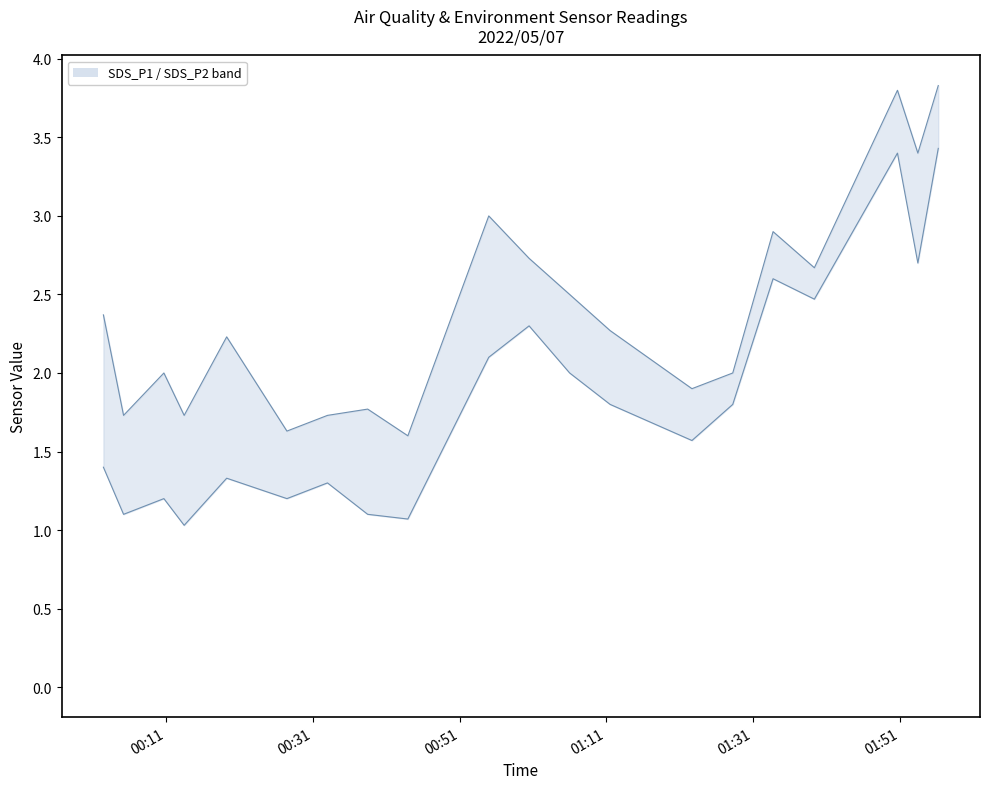

True or false: SDS_P2 lower and SDS_P1 upper intersect in this chart.

False